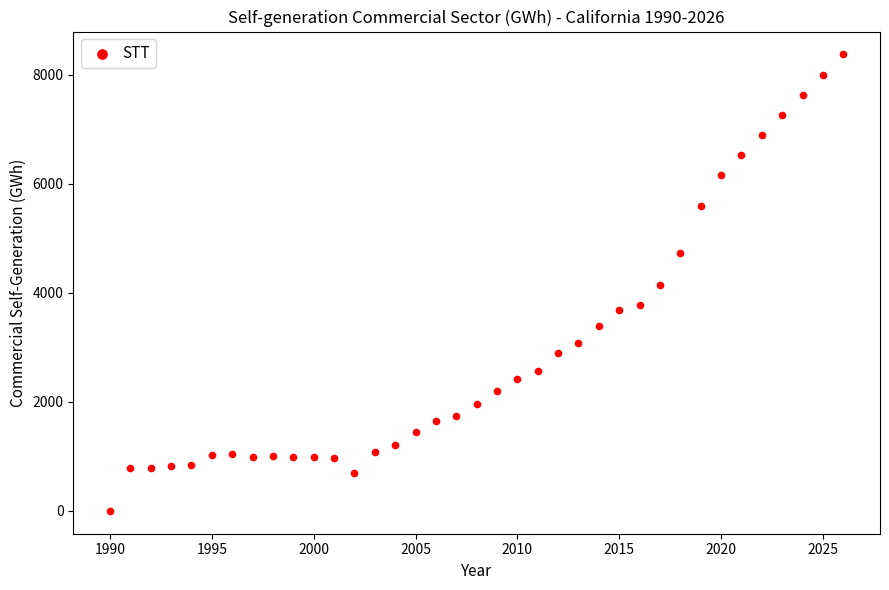

What is the range of X values (max minus min)?

36.0